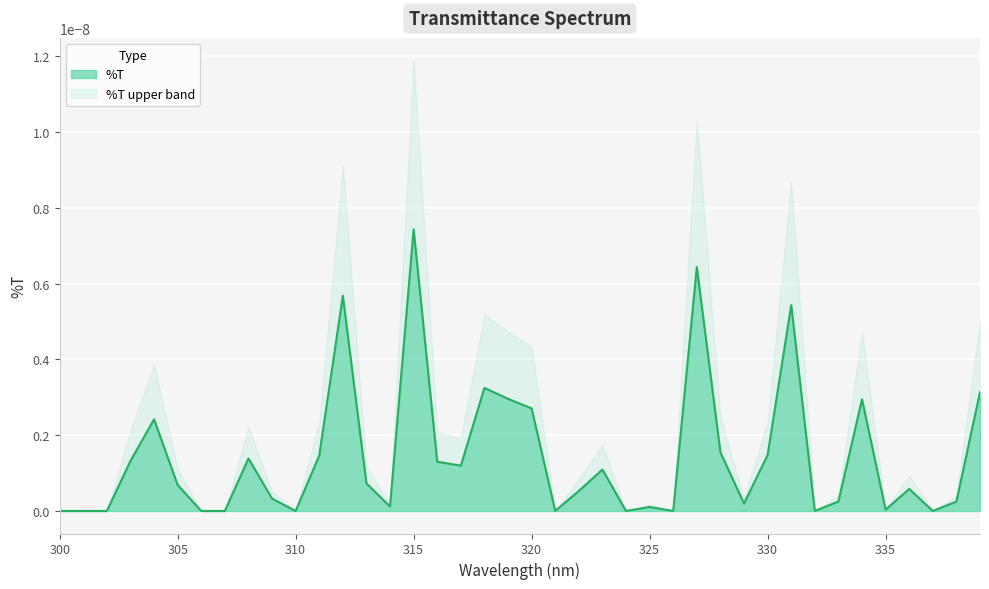

At which category is the sum across all series the highest?

315